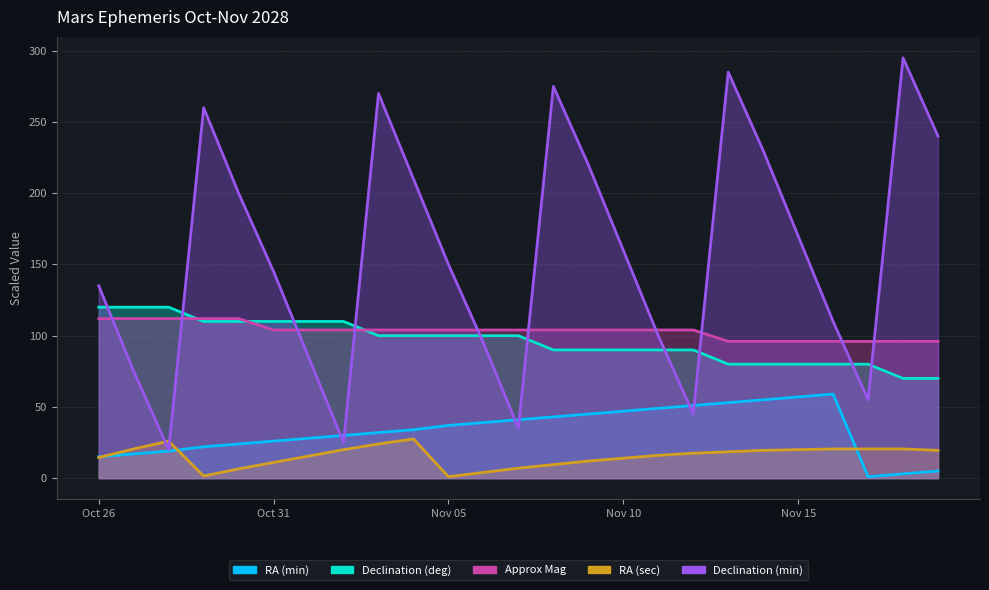

What is the value of the Declination (min) point at the 1st from the left?

135.0